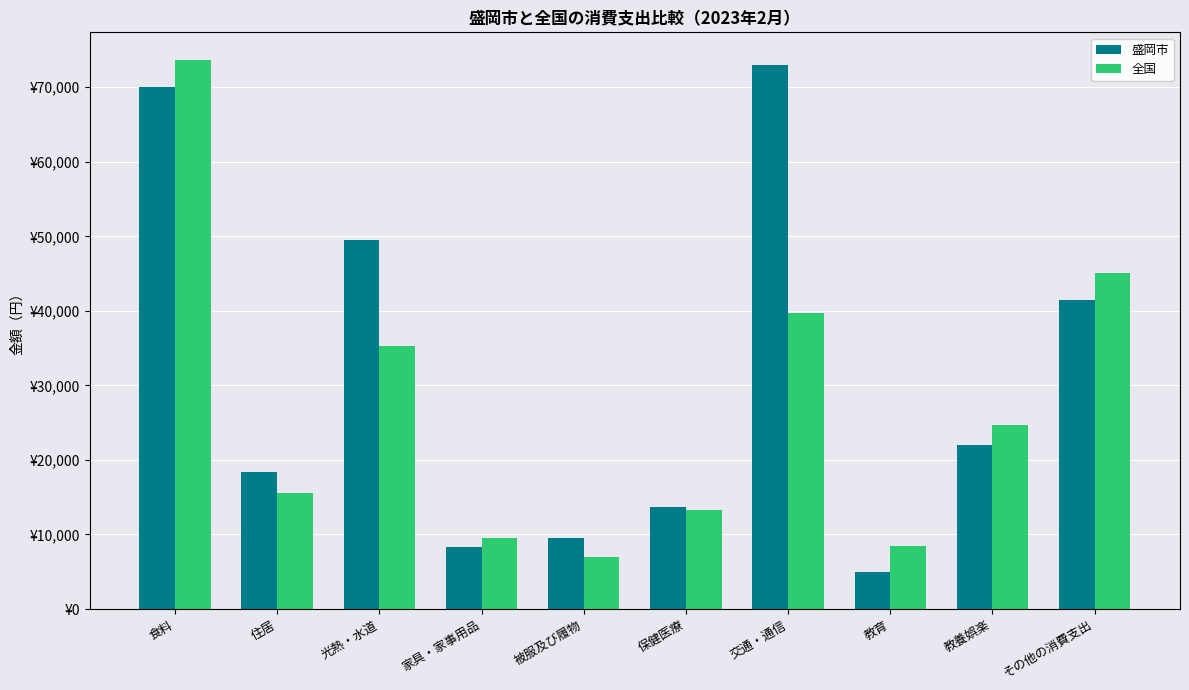

Reading left to right, what are all the values shown in this chart?

盛岡市: 69976	18378	49541	8289	9556	13660	73002	5011	21971	41495
全国: 73678	15497	35274	9543	6921	13300	39671	8512	24706	45112